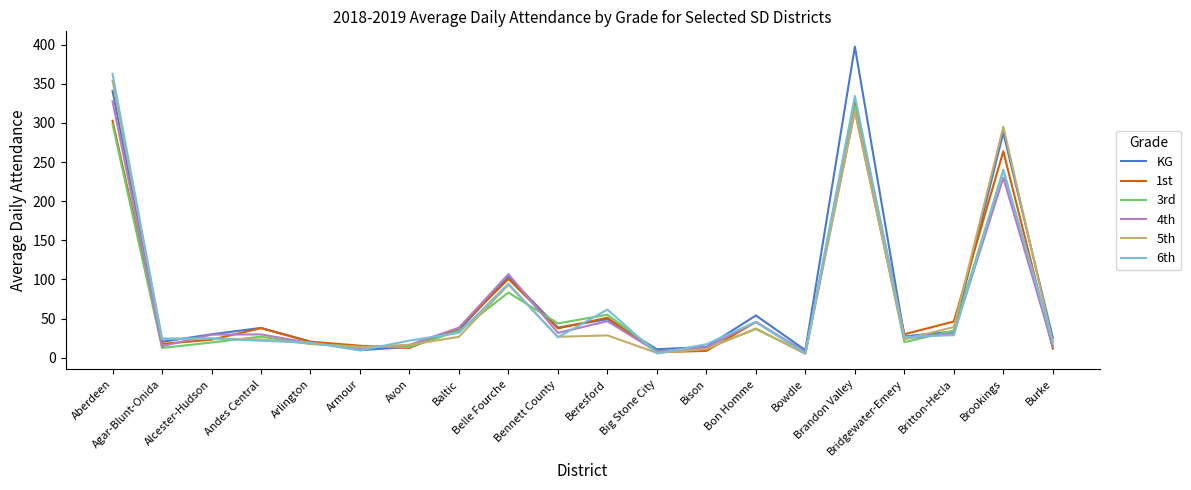

What is the difference between the maximum and minimum values in the 5th series?

349.1